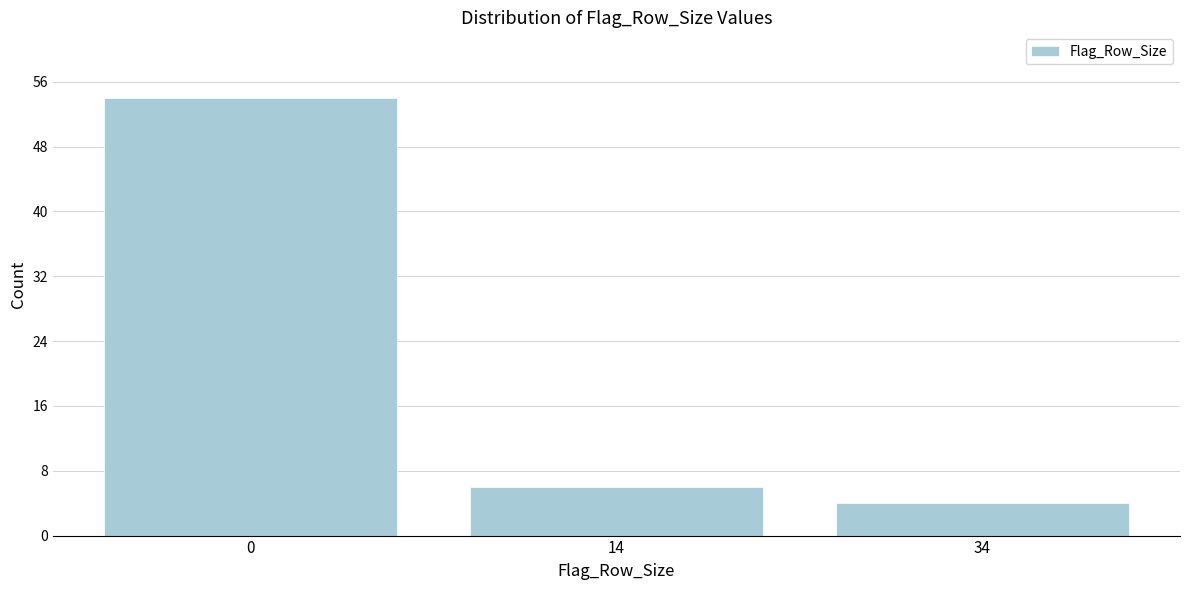

Reading left to right, transcribe all the data shown in this chart.

0=54	14=6	34=4